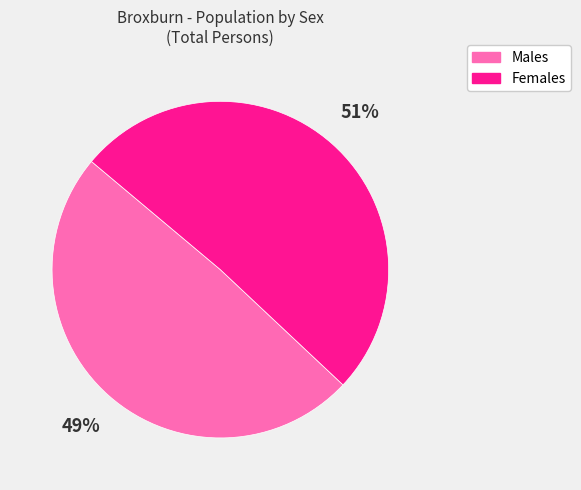

To the nearest percent, what is the difference between the Females and Males slice percentages?

2%